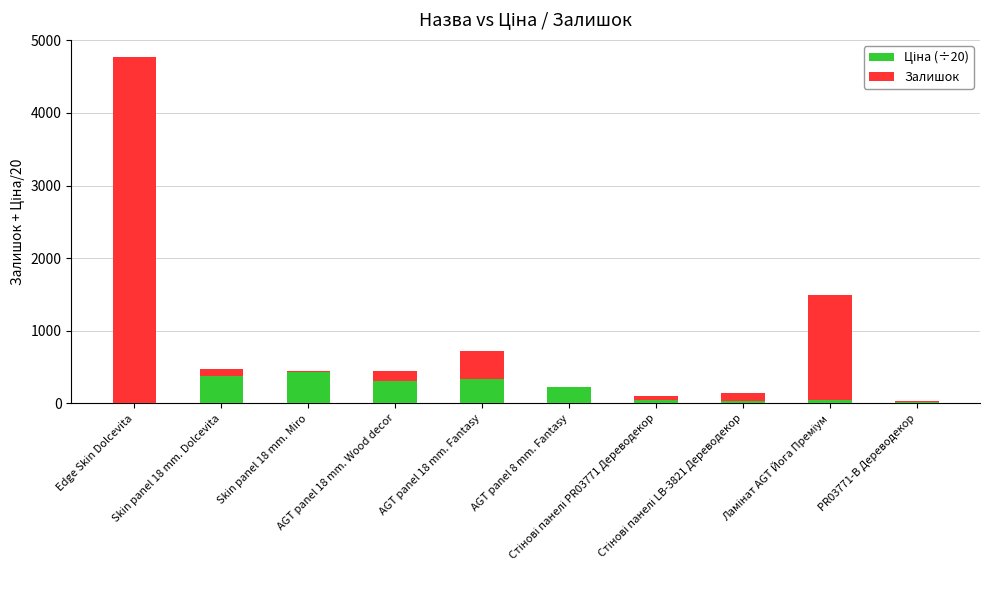

How many data points does each series have?

10